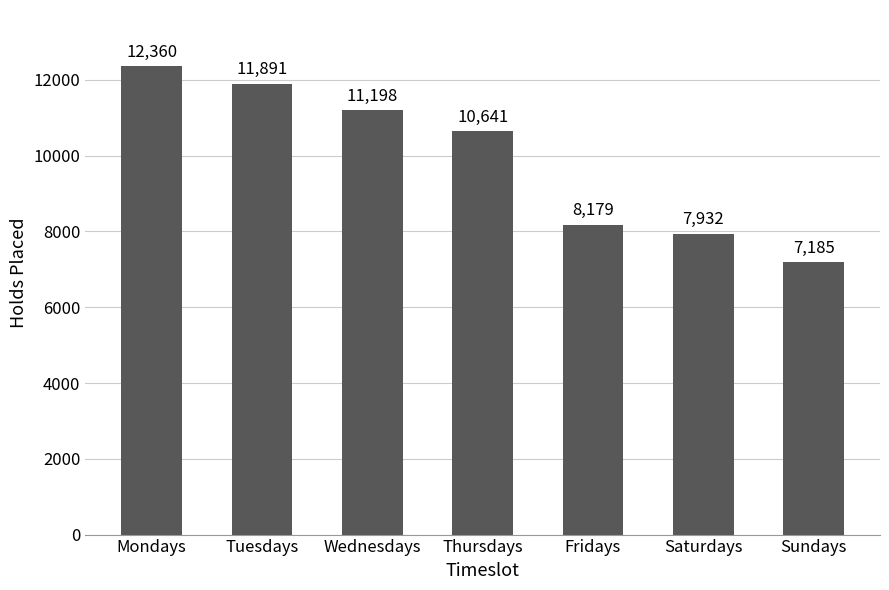

Reading left to right, list all the values displayed in this chart.

12360	11891	11198	10641	8179	7932	7185